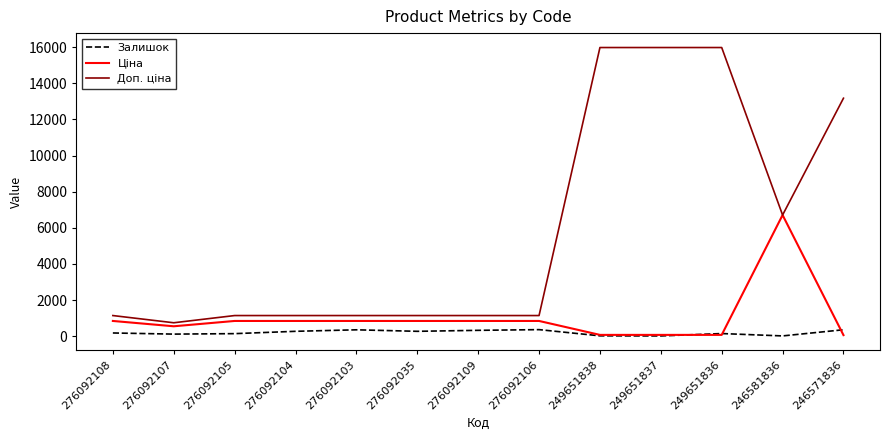

True or false: Залишок and Доп. ціна intersect in this chart.

False